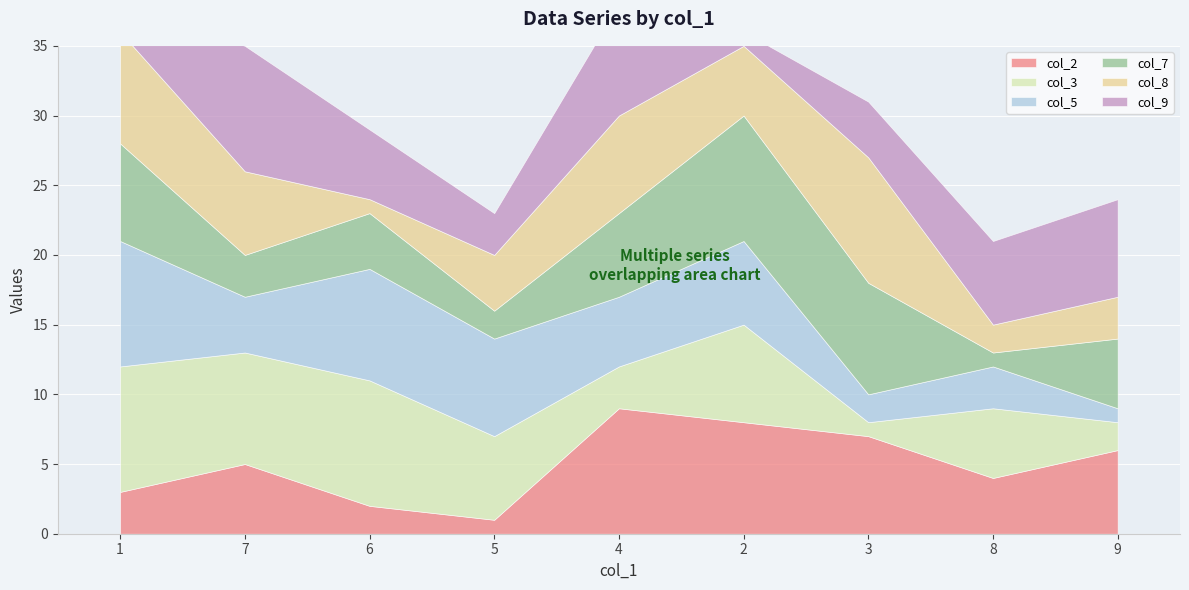

Where is the first local maximum for col_3?

6